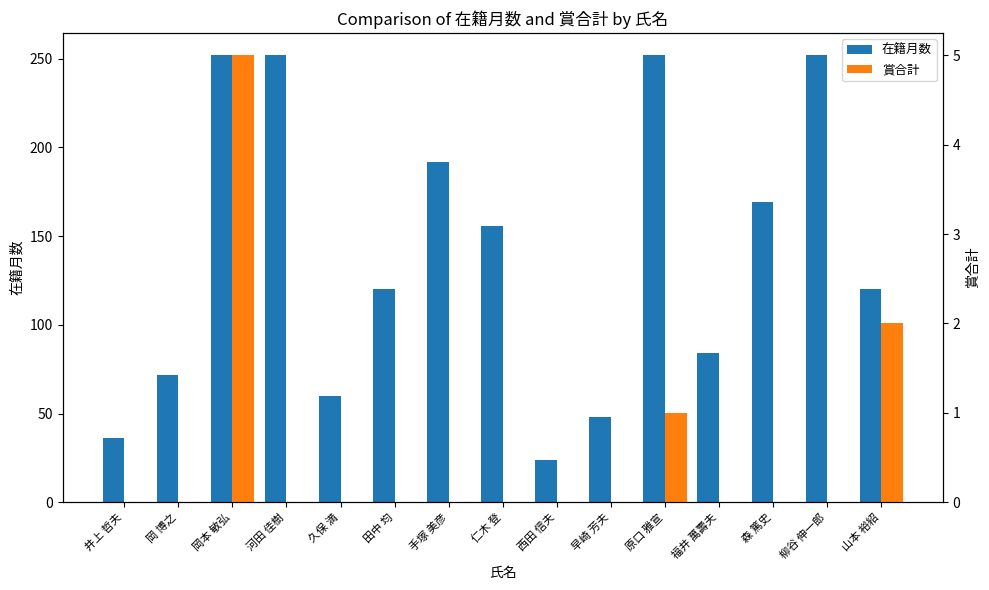

The 在籍月数 series shows 72 at 岡 博之. True or false?

True